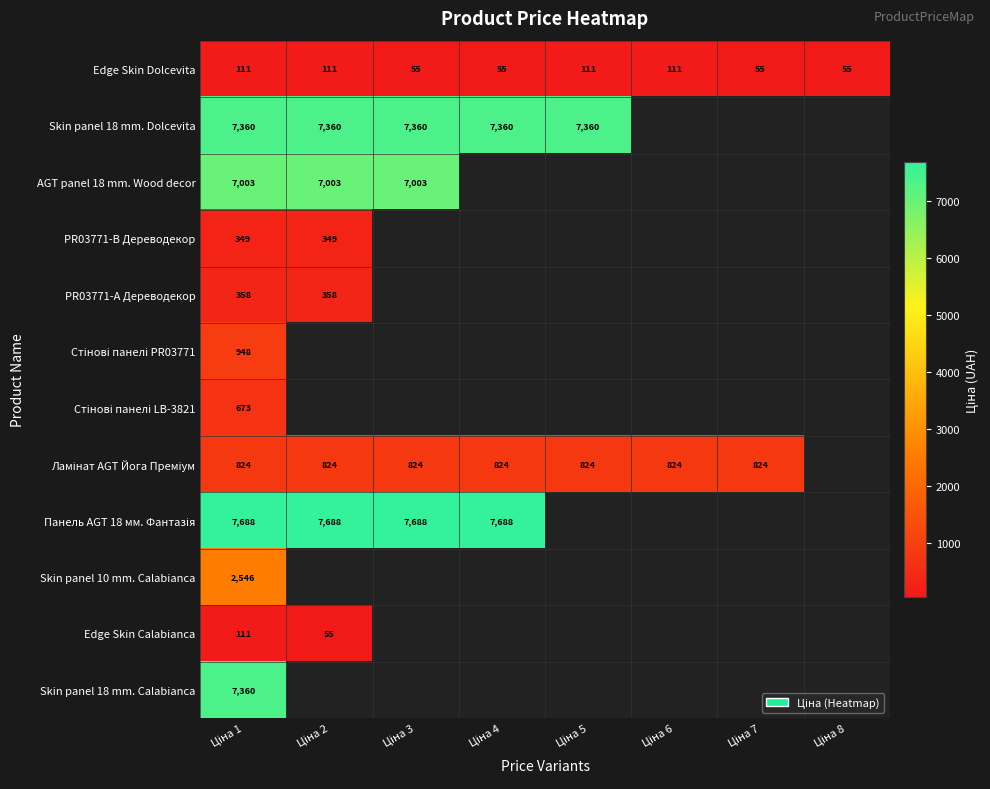

Where is Стінові панелі PR03771 nearest to the value 947?

Ціна 1